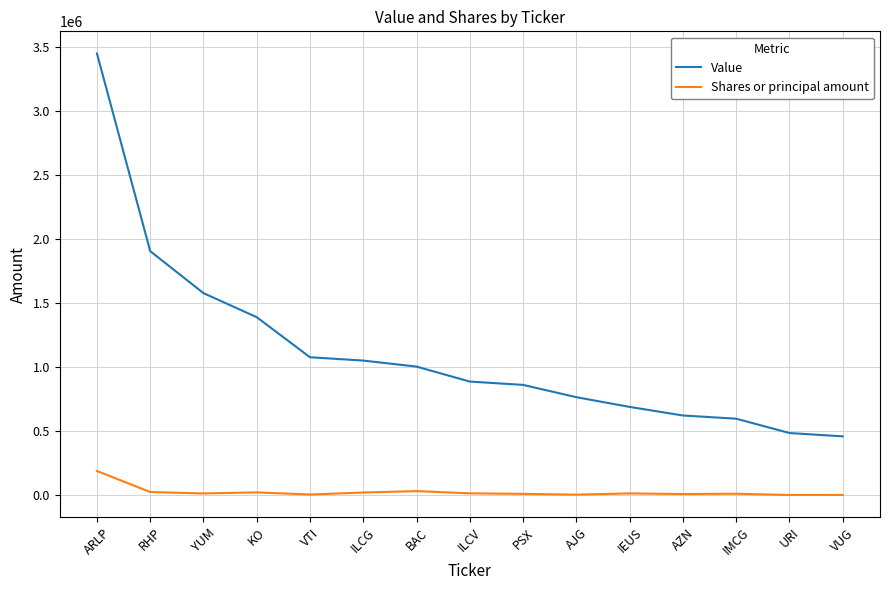

What is the smallest value displayed?

2000